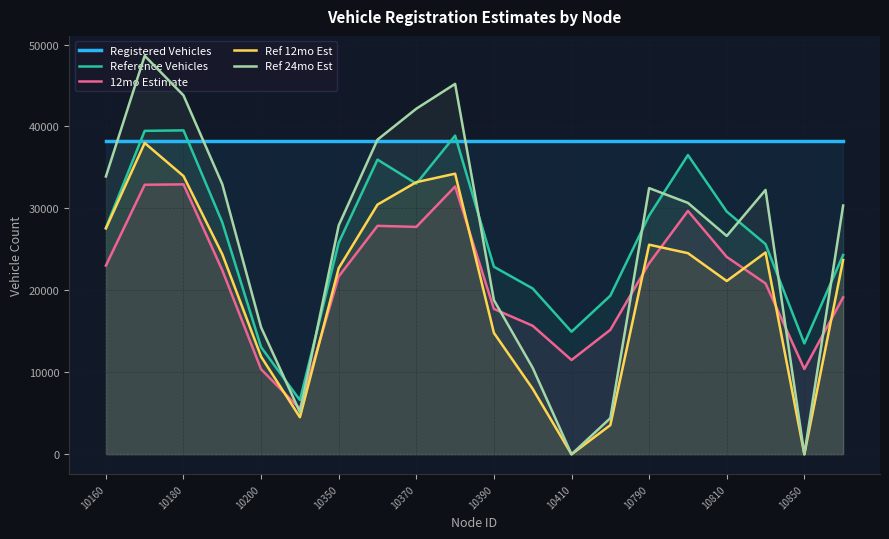

What are all the series names shown in the legend?

Registered Vehicles, Reference Vehicles, 12mo Estimate, Ref 12mo Est, Ref 24mo Est